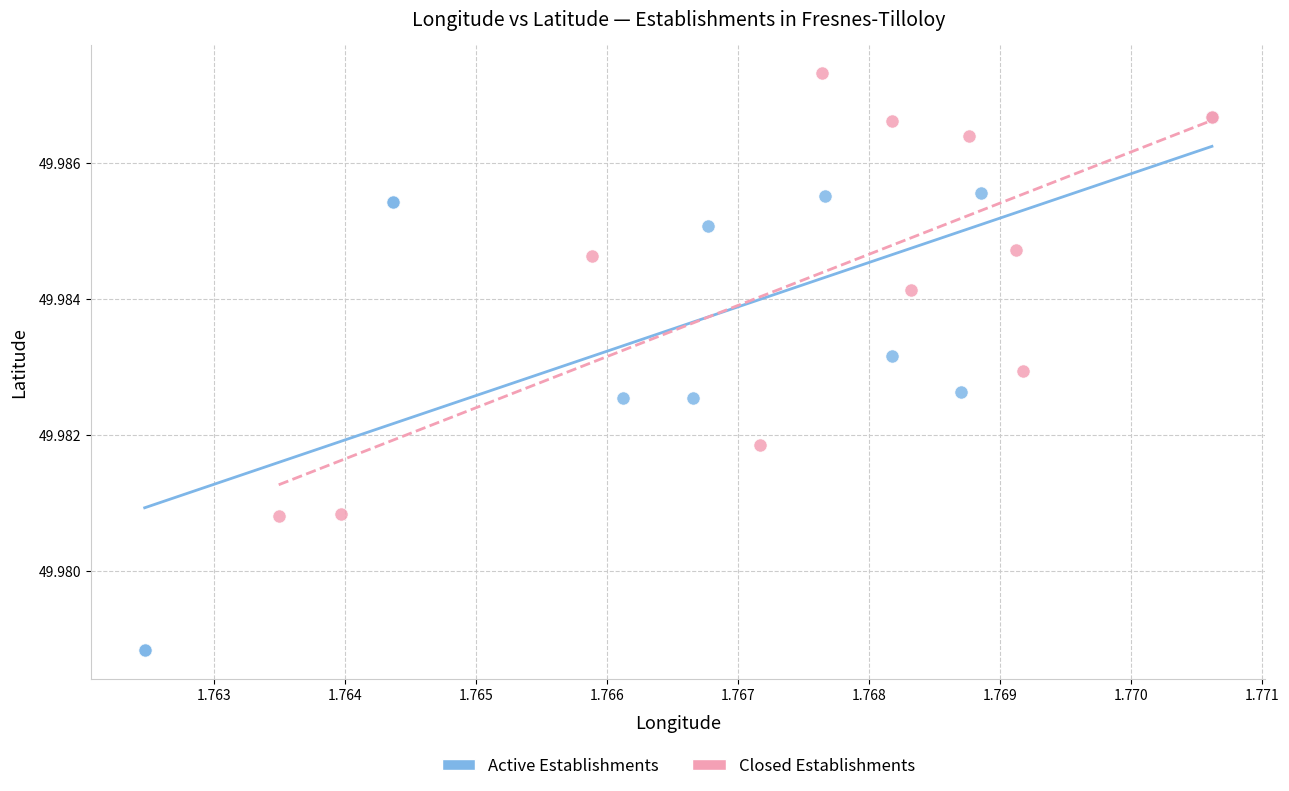

Which series reaches the minimum Y coordinate?

Active Establishments